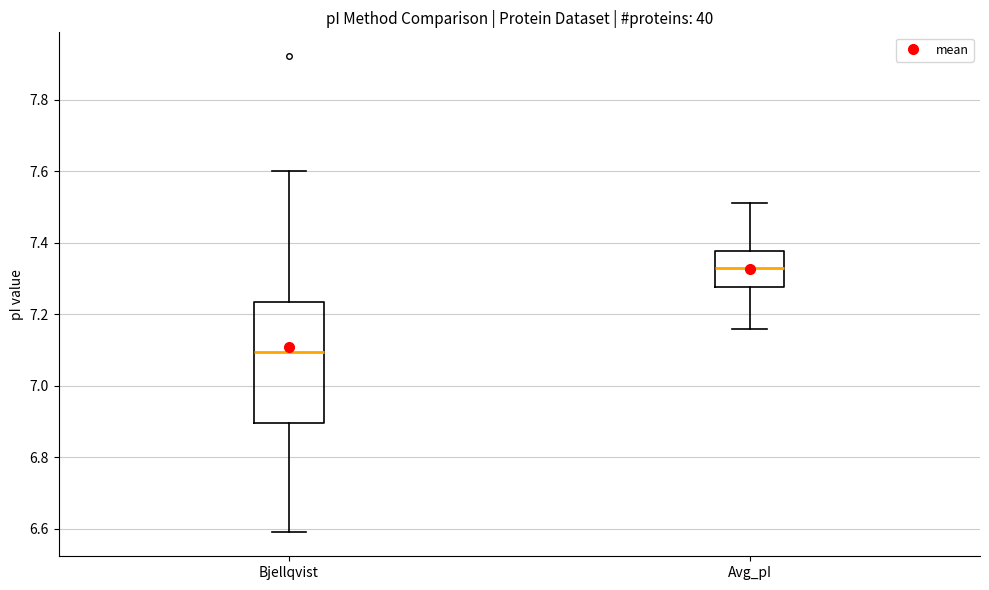

Which box is the tallest, from its lower edge to its upper edge?

Bjellqvist